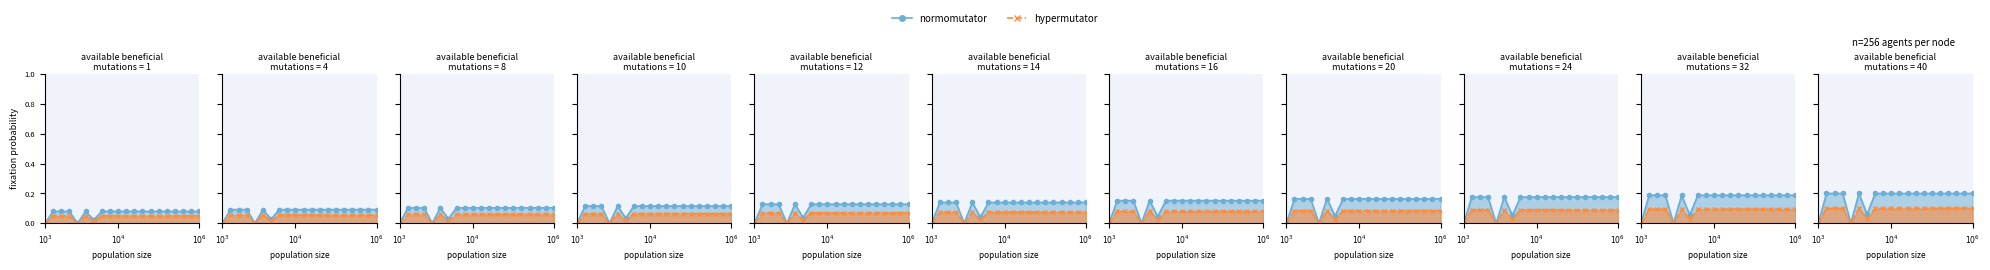

What is the maximum value shown in the chart?

0.2